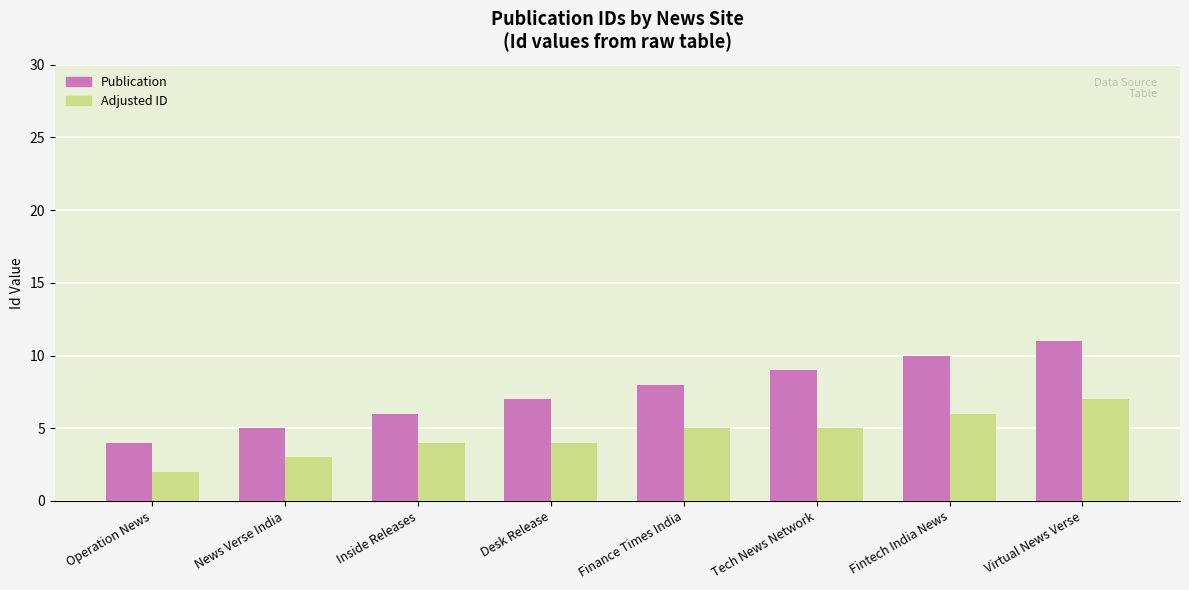

At which category is the sum across all series the highest?

Virtual News Verse